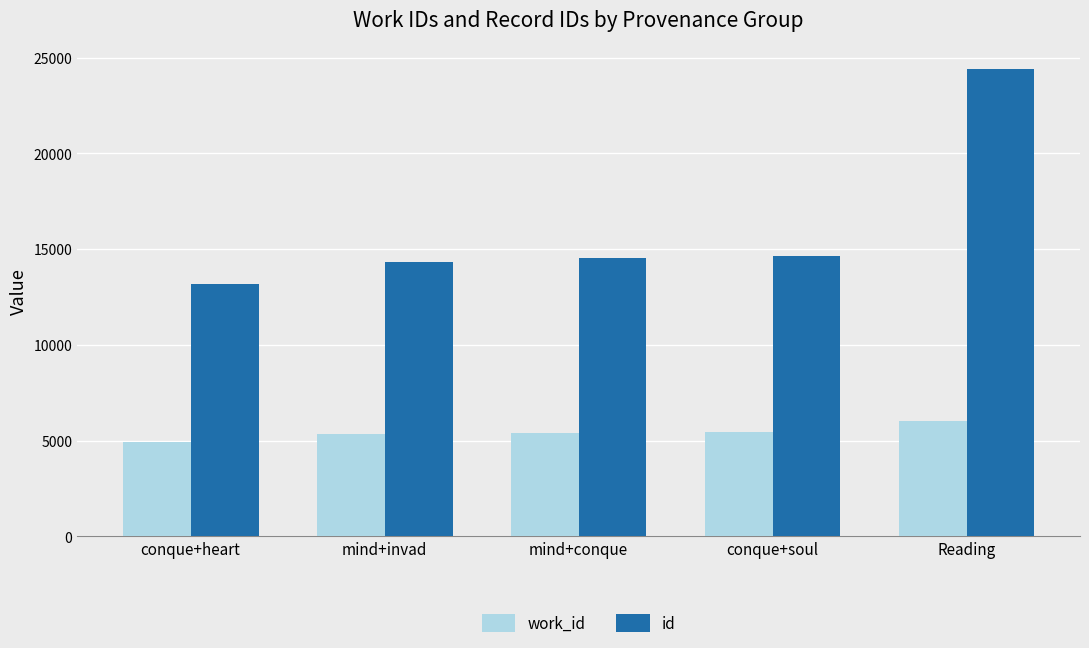

Which series has the largest range (max minus min)?

id